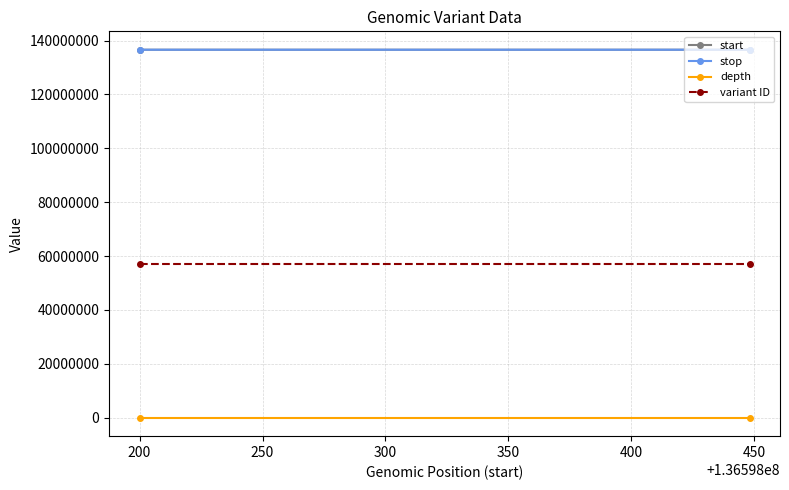

What is the average value of the depth series?

34